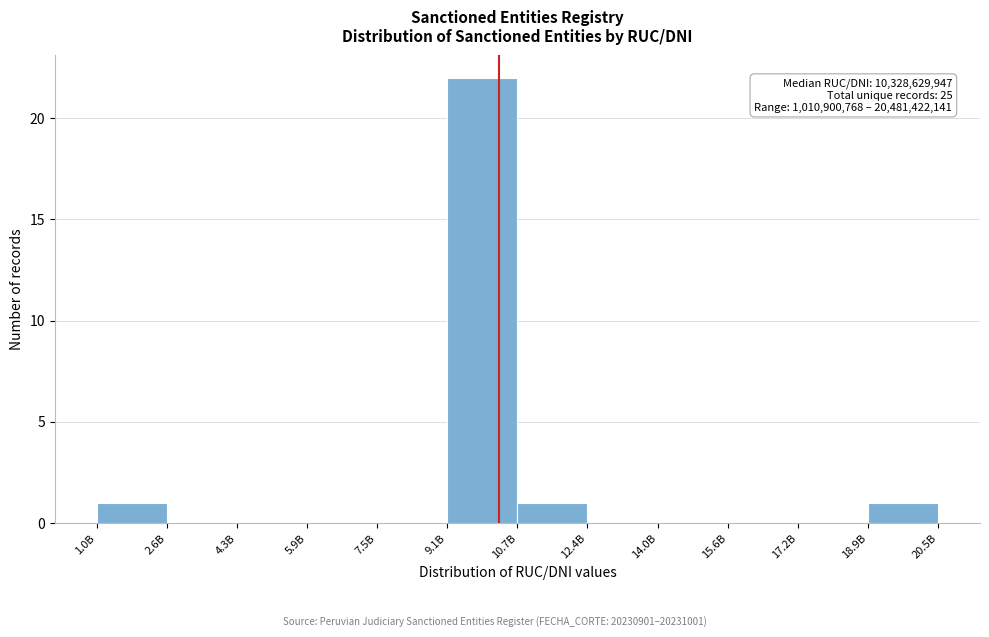

Reading left to right, transcribe all the data shown in this chart.

1.0B=1	2.6B=0	4.3B=0	5.9B=0	7.5B=0	9.1B=22	10.7B=1	12.4B=0	14.0B=0	15.6B=0	17.2B=0	18.9B=1